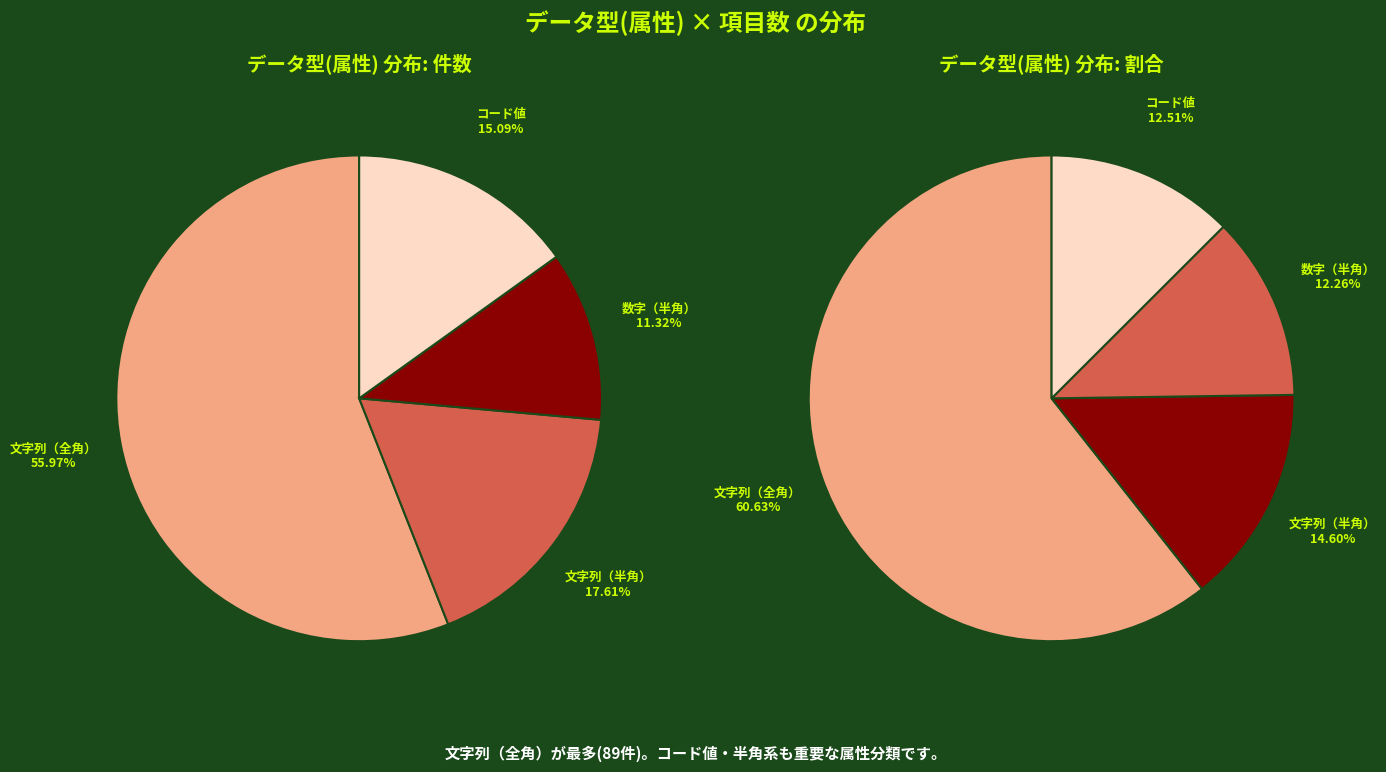

Which category accounts for the majority?

文字列（全角）